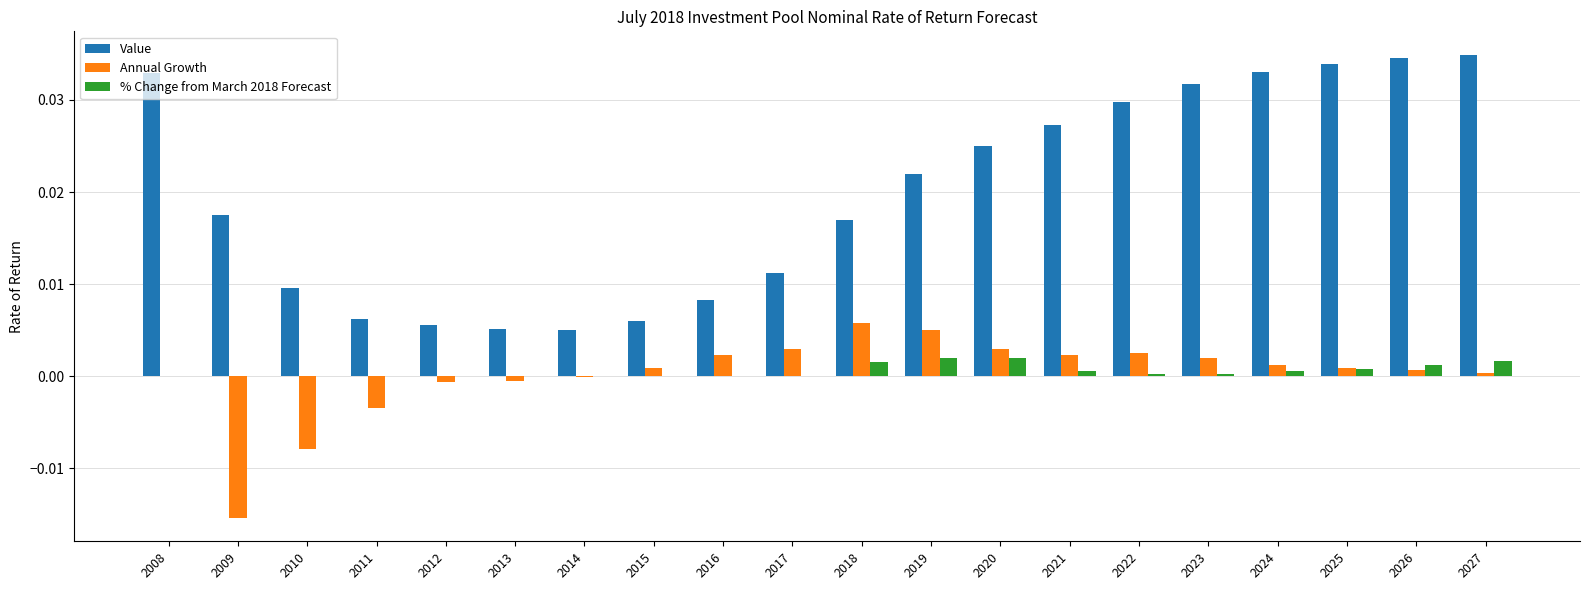

The Value series shows 0.0 at 2013. True or false?

True